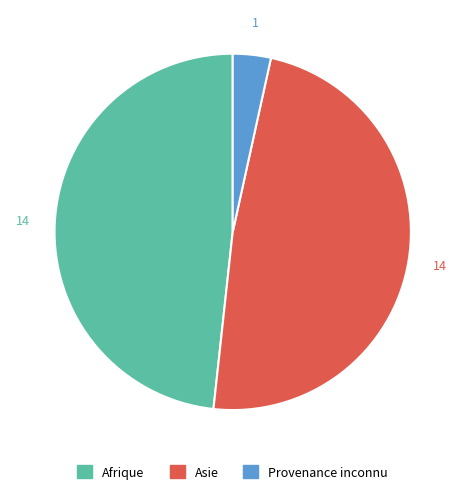

The Afrique slice represents 48% of the pie. True or false?

True